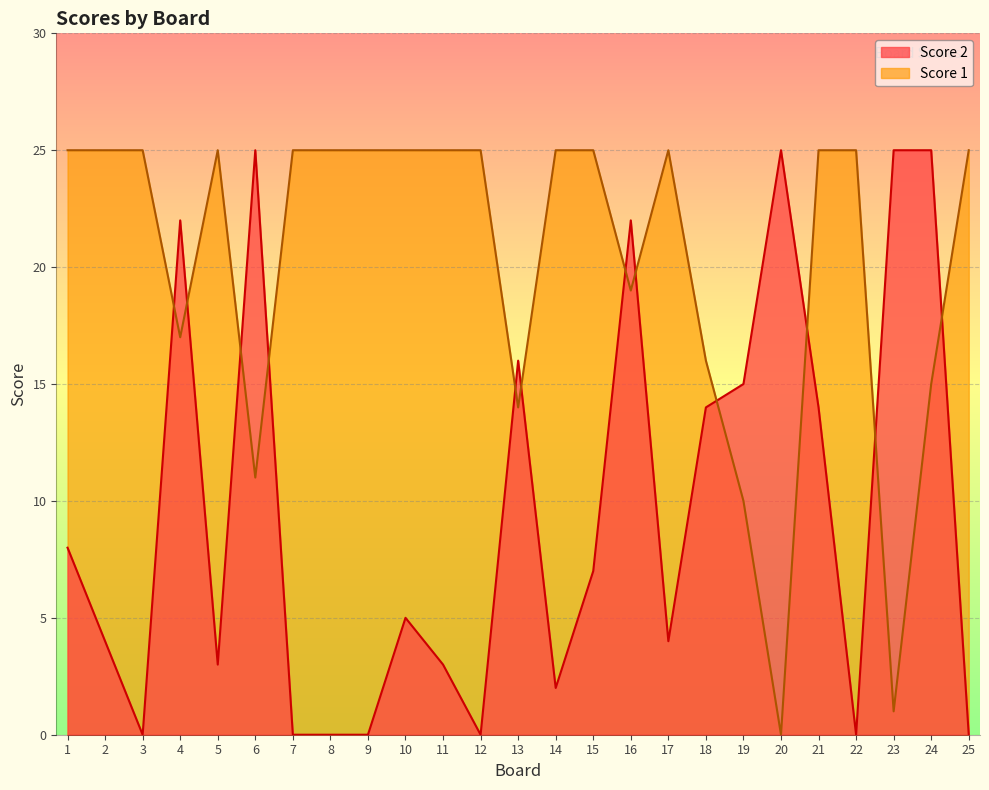

Which series has the largest range (max minus min)?

Score 1